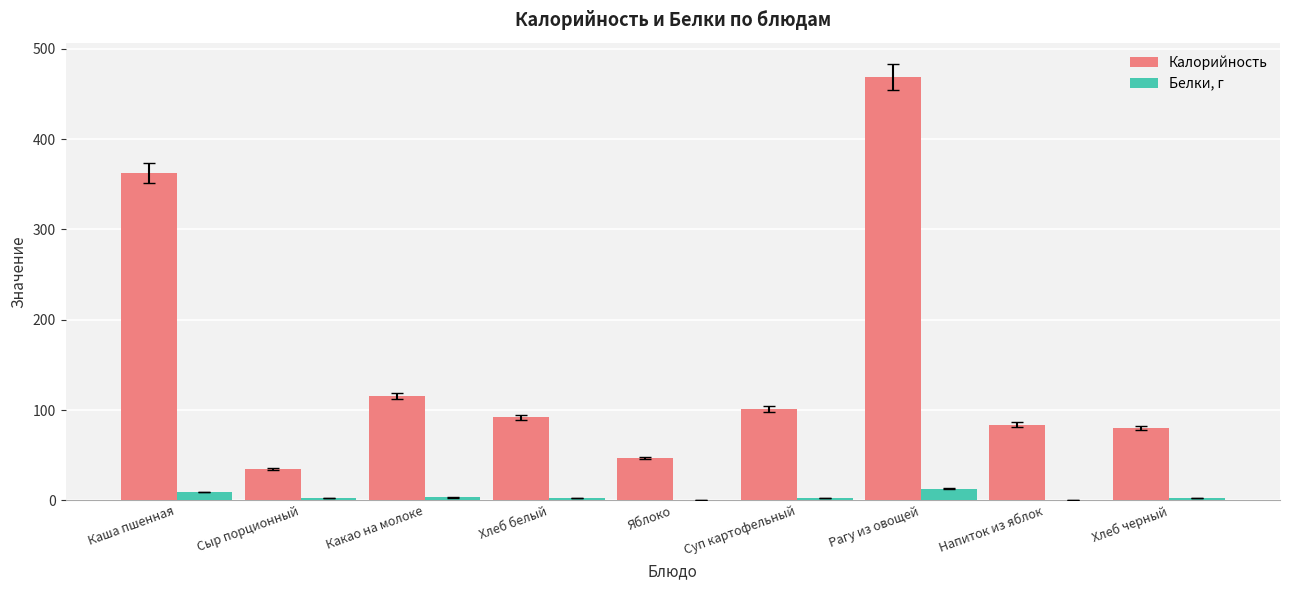

Which series changed the most between Каша пшенная and Яблоко?

Калорийность